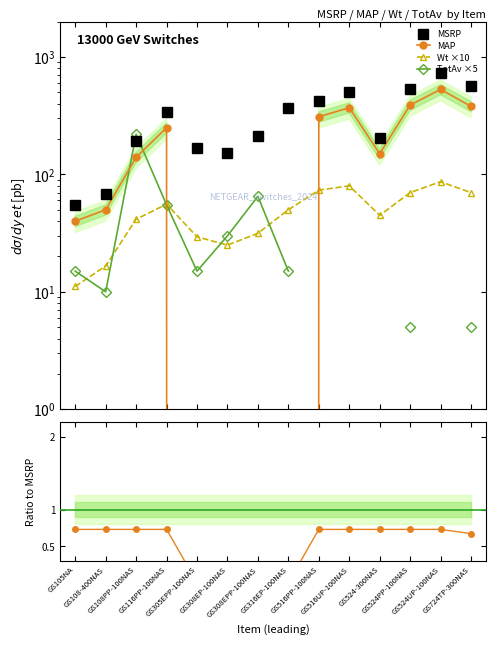

How many positive values does the MAP/MSRP series have?

10